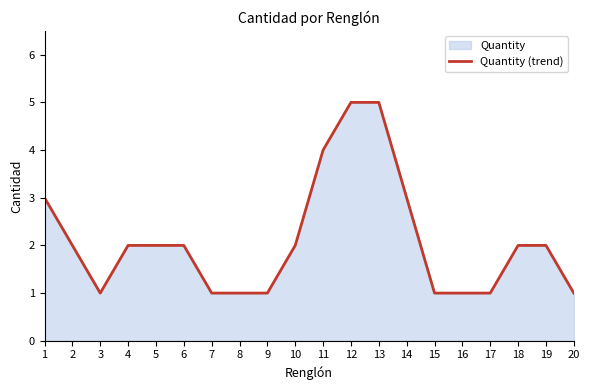

Is it true that the value at 9 is 0?

False